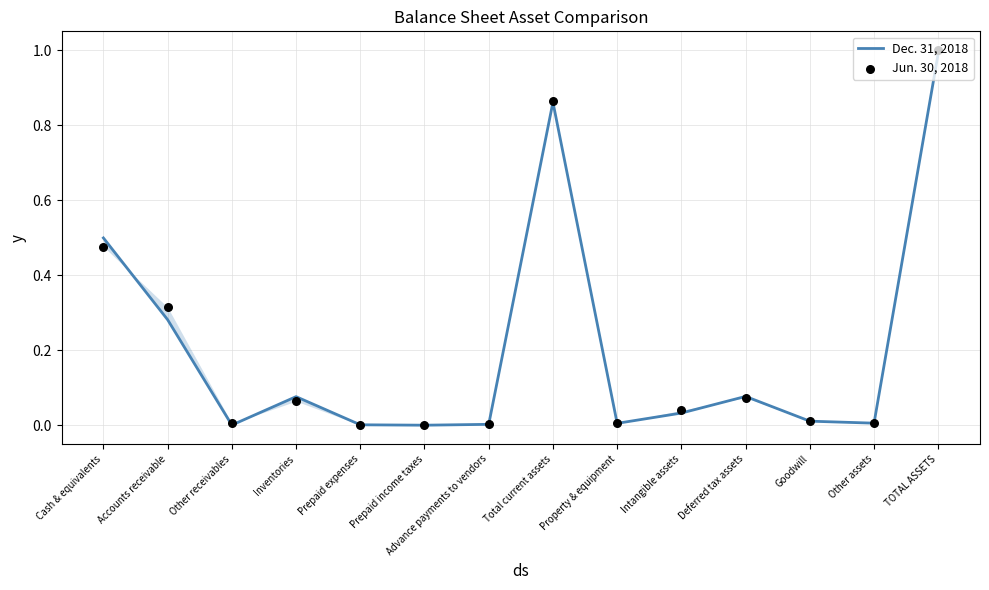

Which series reaches the maximum Y coordinate?

Jun. 30, 2018